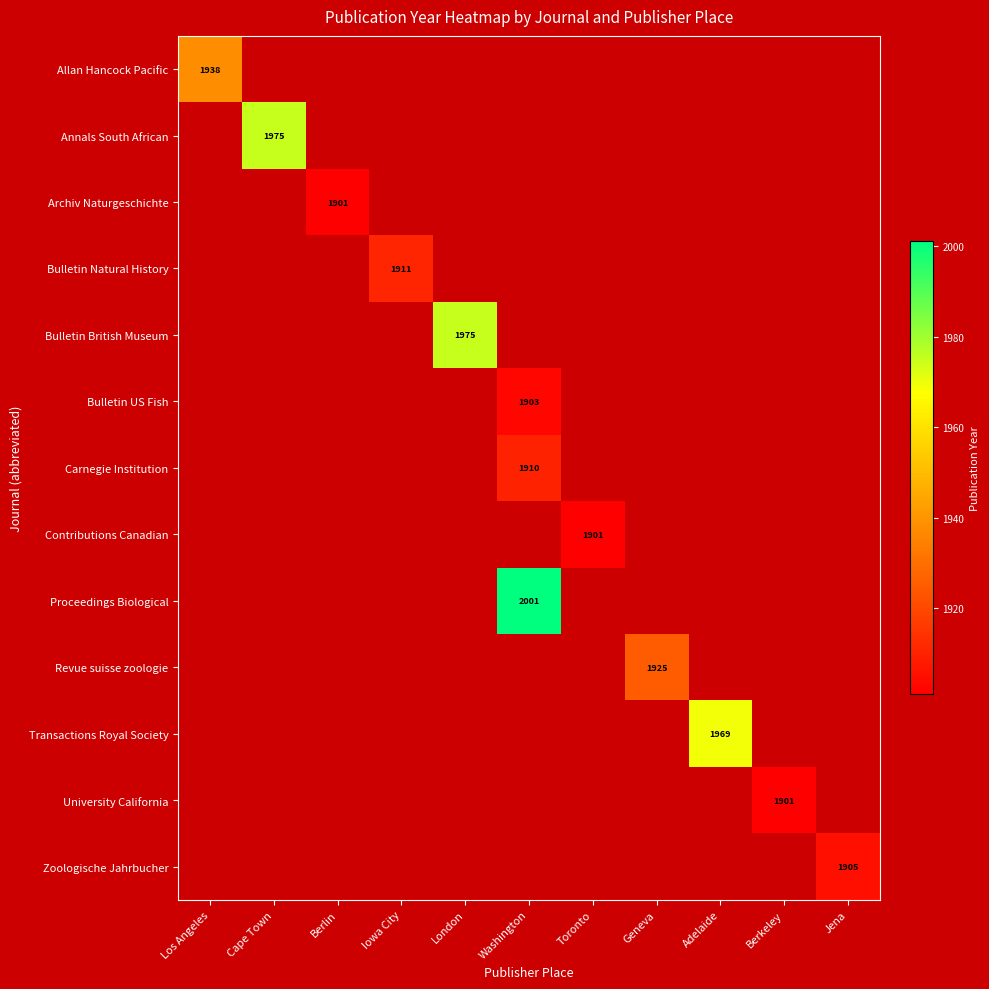

Is it true that Bulletin Natural History equals 1911 at Iowa City?

True